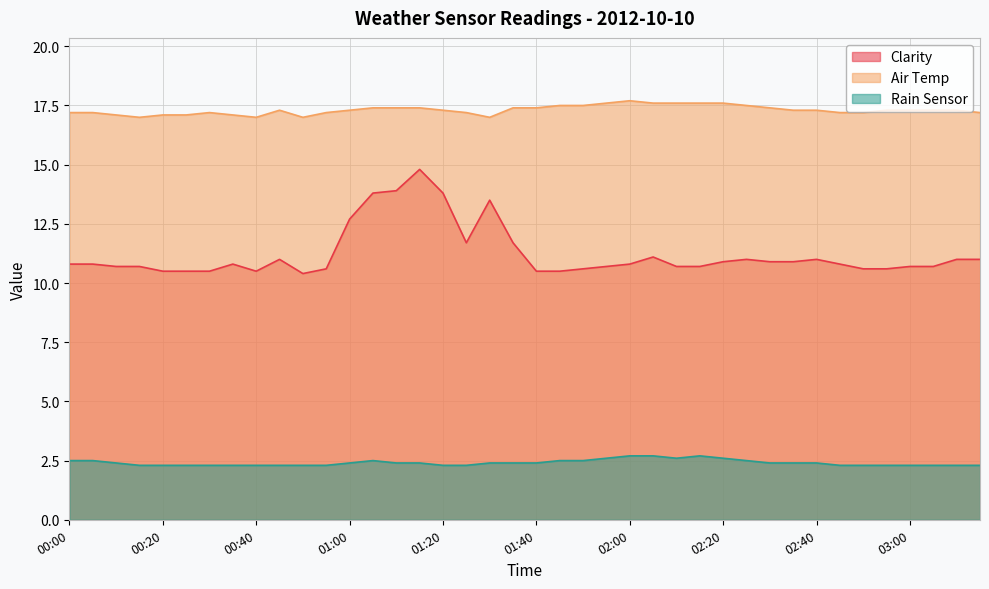

In Air Temp, how many points are higher than both neighbors (excluding endpoints)?

3